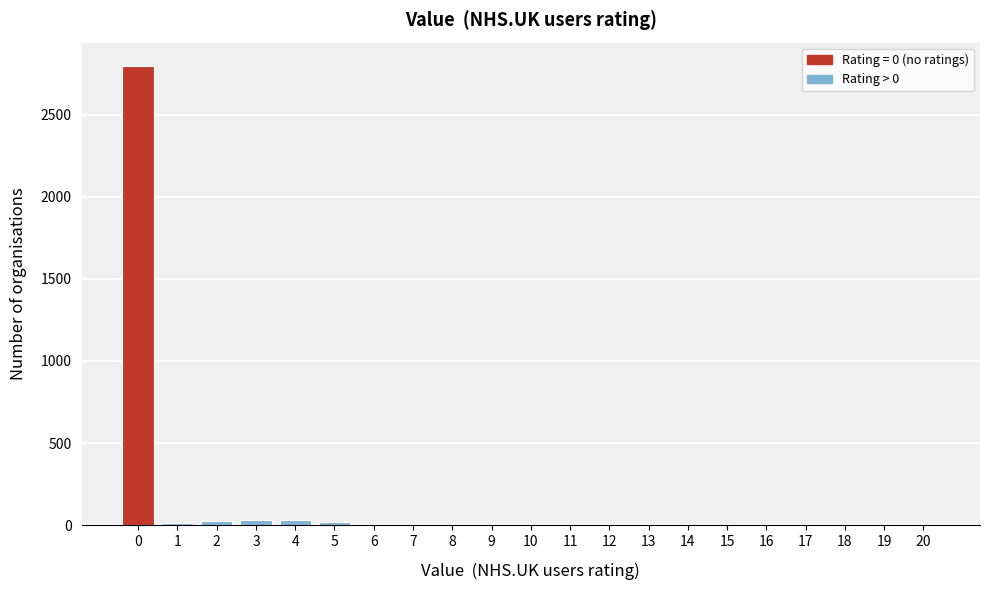

Reading left to right, transcribe this chart: for each bar, give the range it covers on the x-axis and its height. The values are not printed on the chart, so give them approximately, as read against the axis.

-0.5 to 0.5: 2800
0.5 to 1.5: under 50
1.5 to 2.5: under 50
2.5 to 3.5: under 50
3.5 to 4.5: under 50
4.5 to 5.5: under 50
5.5 to 6.5: 0
6.5 to 7.5: 0
7.5 to 8.5: 0
8.5 to 9.5: under 50
9.5 to 10.5: 0
10.5 to 11.5: 0
11.5 to 12.5: 0
12.5 to 13.5: 0
13.5 to 14.5: 0
14.5 to 15.5: 0
15.5 to 16.5: 0
16.5 to 17.5: 0
17.5 to 18.5: 0
18.5 to 19.5: 0
19.5 to 20.5: under 50